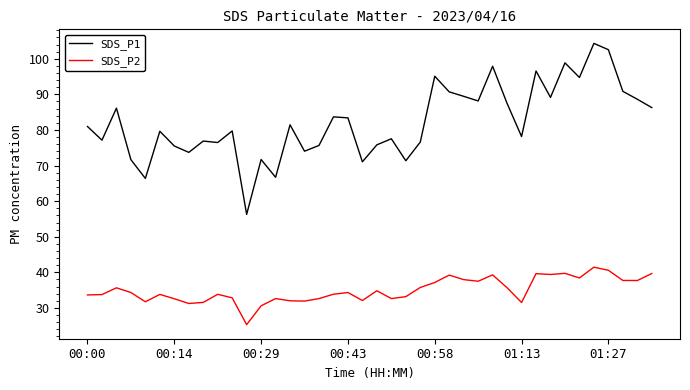

True or false: SDS_P2 and SDS_P1 cross at least once.

False